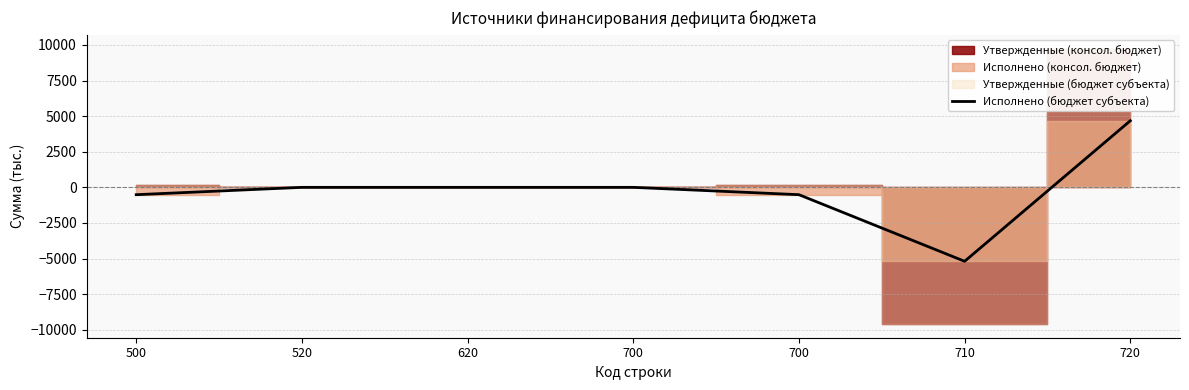

How many values are below zero?

3